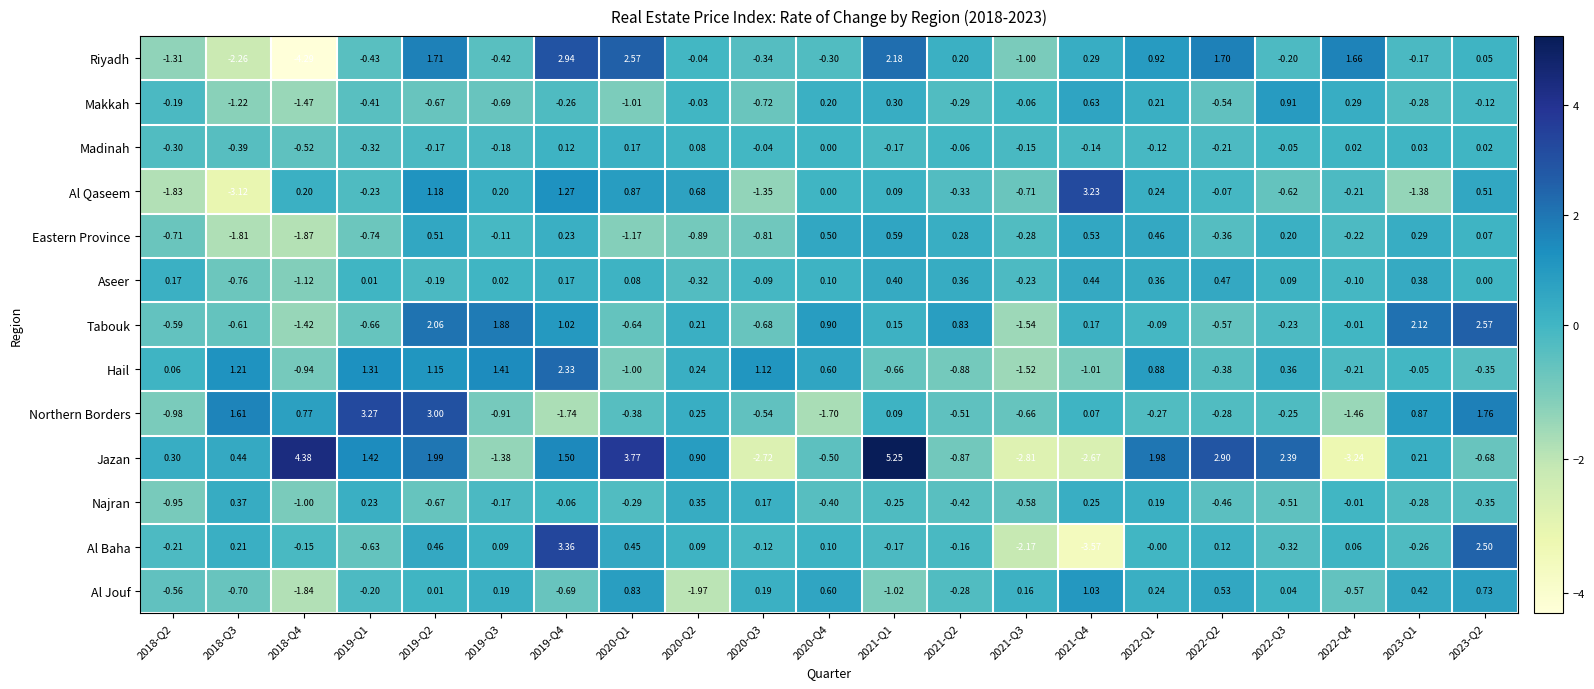

Rank the series by their maximum value, from lowest to highest.

Madinah, Najran, Aseer, Eastern Province, Makkah, Al Jouf, Hail, Tabouk, Riyadh, Al Qaseem, Northern Borders, Al Baha, Jazan